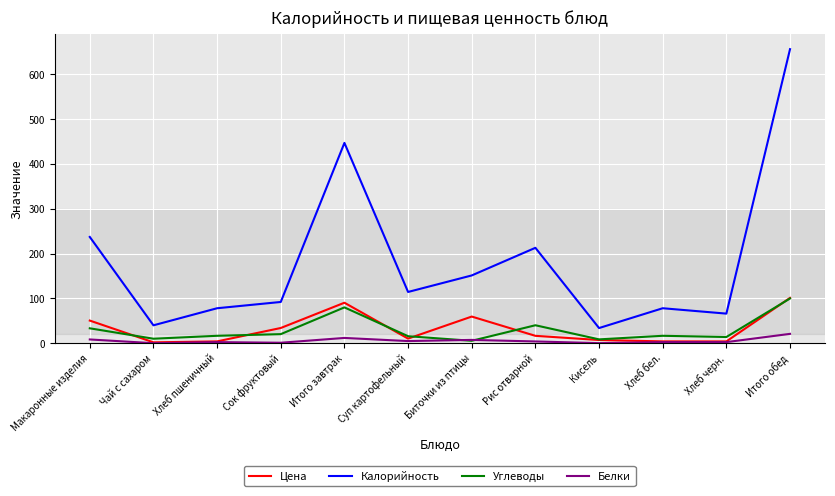

True or false: Калорийность has a value of 114.3 at Суп картофельный.

True